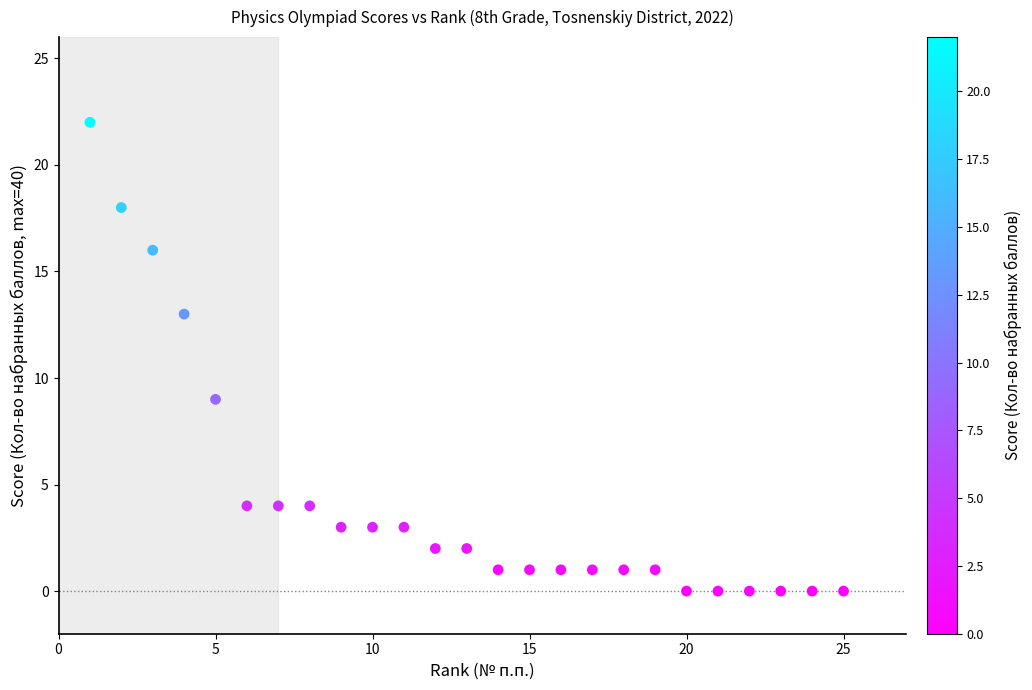

What is the range of Y values (max minus min)?

22